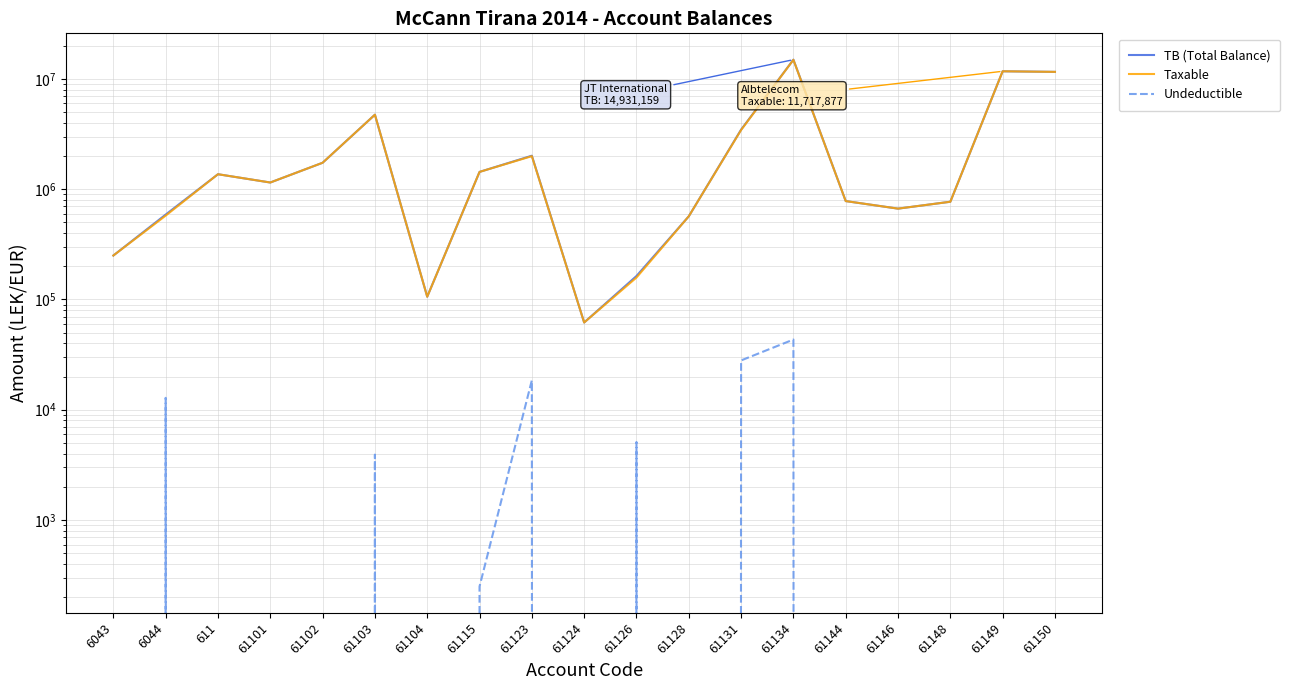

How many lines are shown in the chart?

3